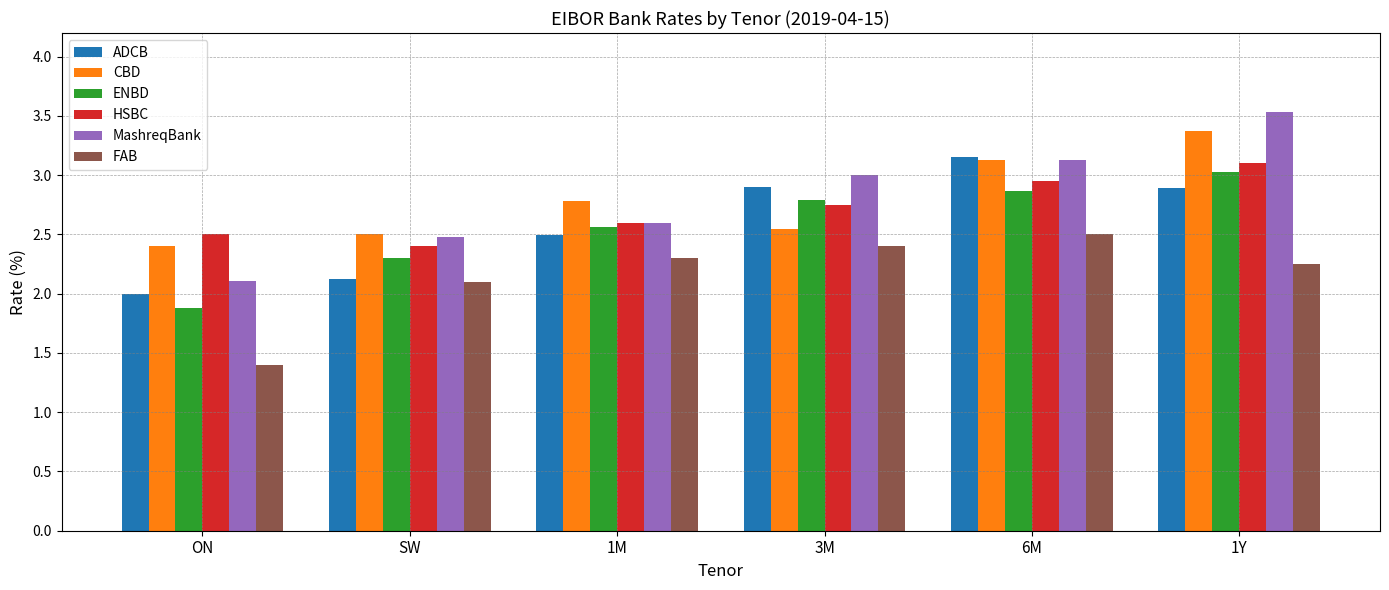

How many bars are there in each group?

6